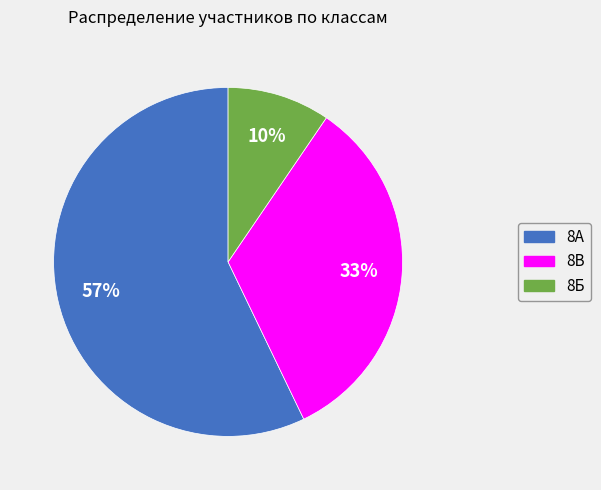

Is it true that 8А is 57% of the pie?

True